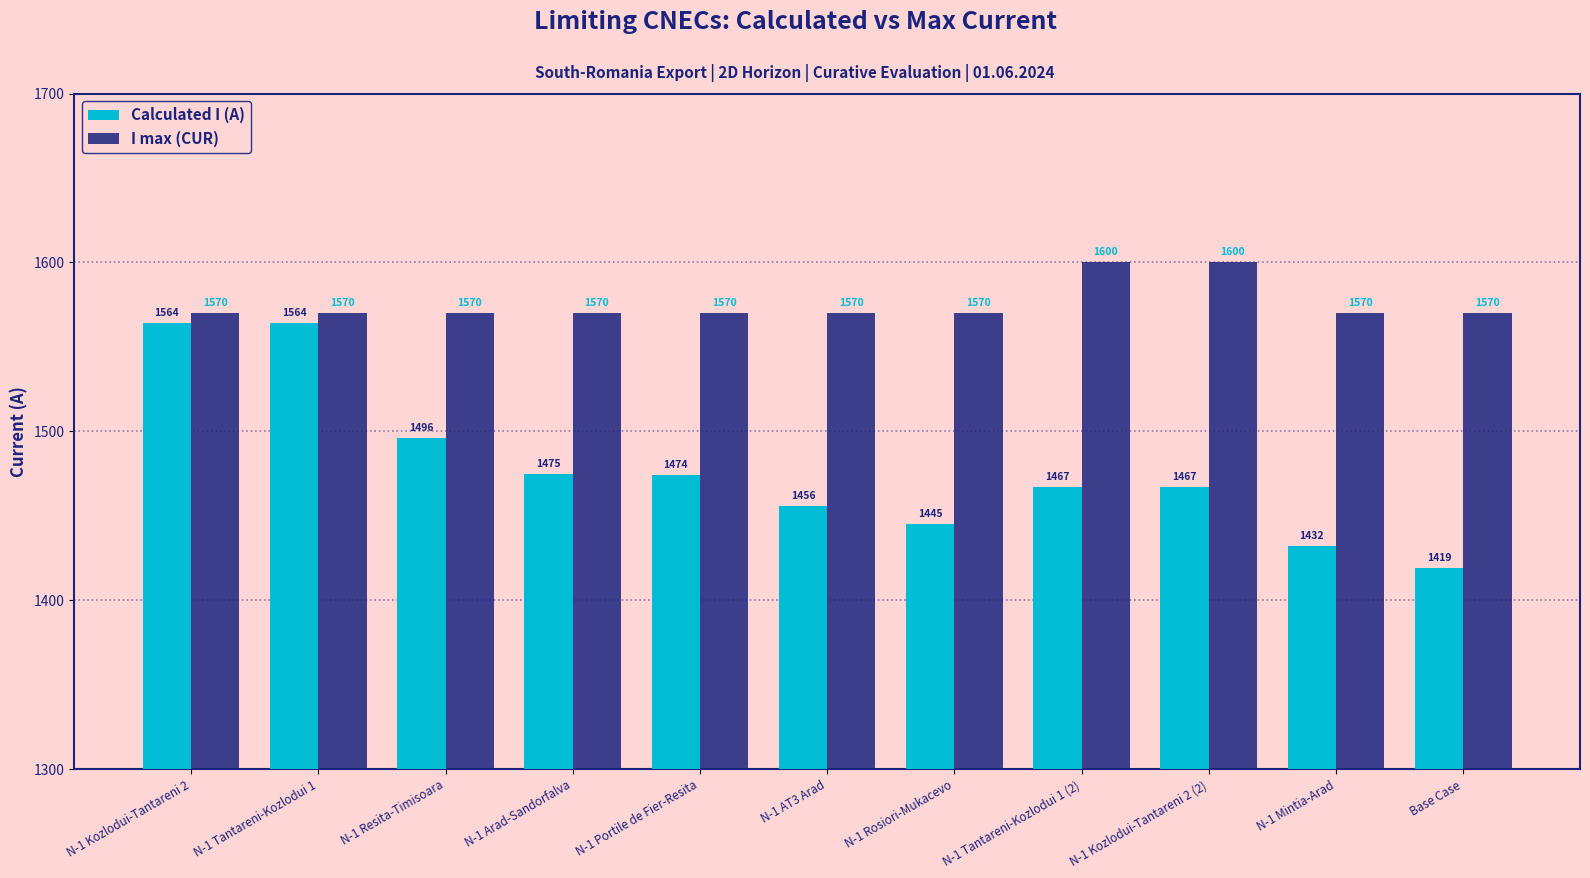

The value of I max (CUR) at N-1 Kozlodui-Tantareni 2 is 539. True or false?

False